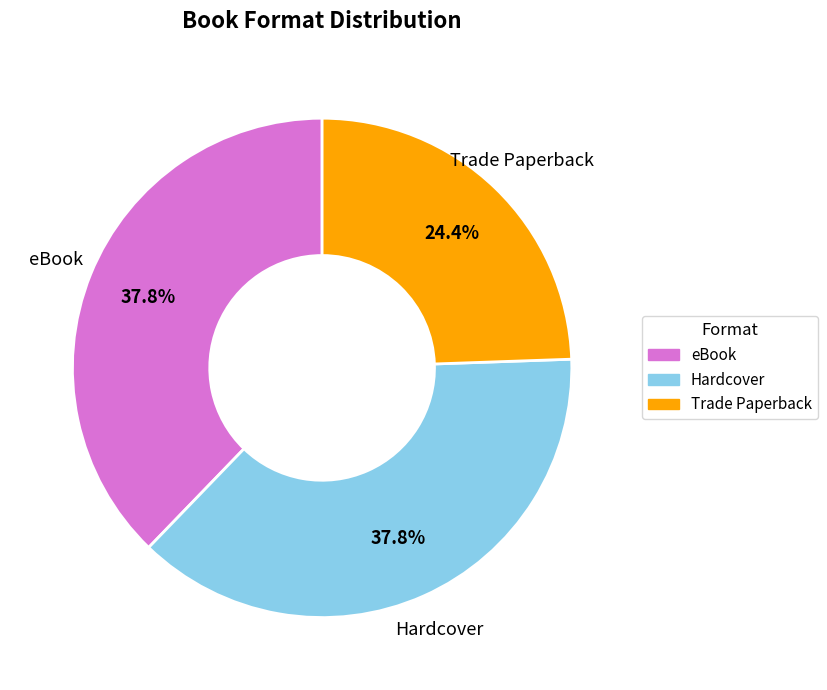

The eBook slice represents 38% of the pie. True or false?

True